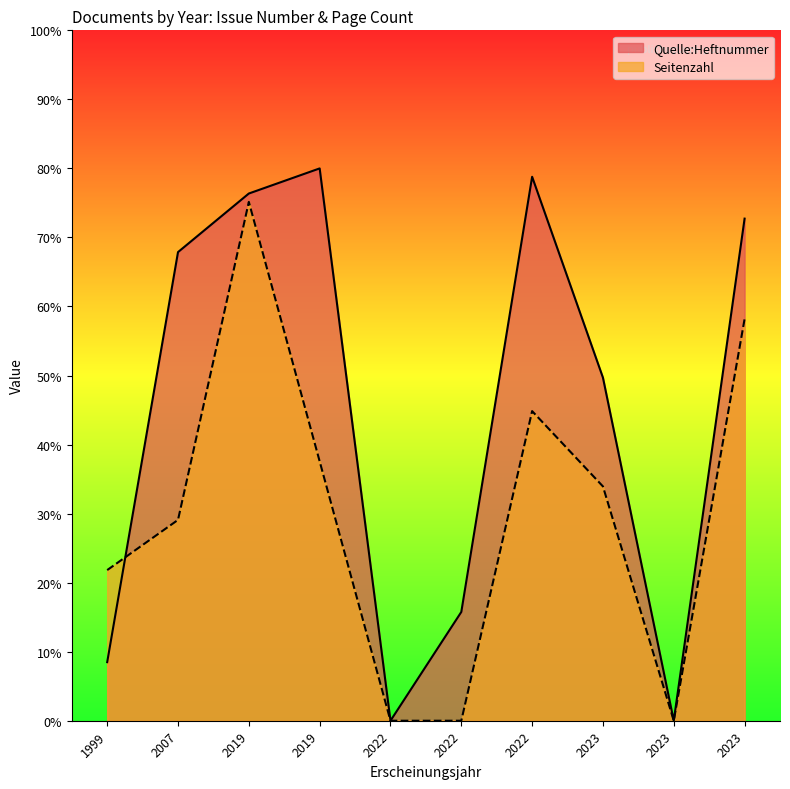

True or false: Seitenzahl has more than 2 interior local peaks.

False